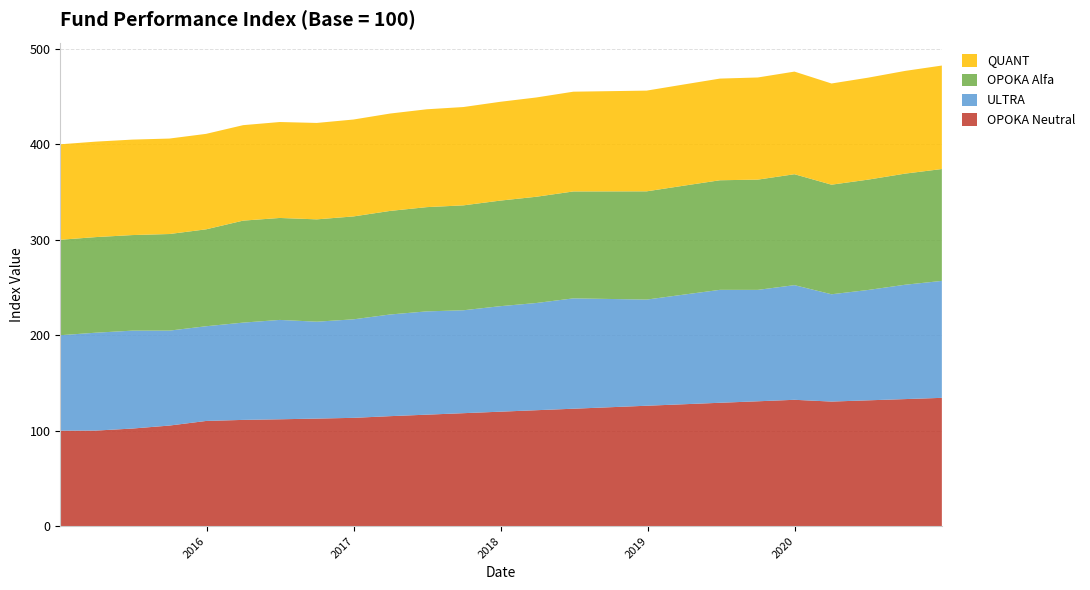

Reading left to right, list all the values displayed in this chart.

OPOKA Neutral: 100.0	100.1	102.2	105.4	110.2	111.3	111.9	112.7	113.5	115.2	116.8	118.3	119.9	121.5	123.0	124.6	126.1	127.7	129.2	130.8	132.4	130.5	131.8	133.1	134.4
ULTRA: 100.0	102.5	102.6	99.5	99.2	101.9	104.1	101.5	103.2	106.5	108.2	107.8	110.5	112.3	115.6	113.4	111.2	114.8	118.3	116.7	120.1	112.4	115.6	119.8	122.5
OPOKA Alfa: 100.0	100.2	100.1	101.2	101.5	106.8	106.8	107.2	107.8	108.5	109.2	109.9	110.6	111.3	112.0	112.7	113.4	114.1	114.8	115.5	116.2	114.8	115.6	116.4	117.2
QUANT: 100.0	100.0	100.0	100.0	100.0	100.0	100.5	101.0	101.5	102.0	102.5	103.0	103.5	104.0	104.5	105.0	105.5	106.0	106.5	107.0	107.5	106.0	106.8	107.6	108.4